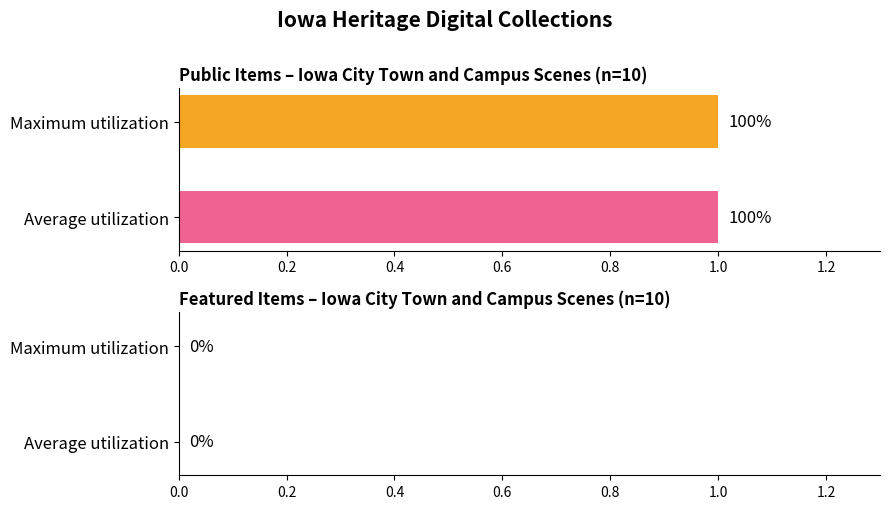

Is the value of featured at Iowa City Town and Campus Scenes greater than the value of public at Iowa City Town and Campus Scenes?

No